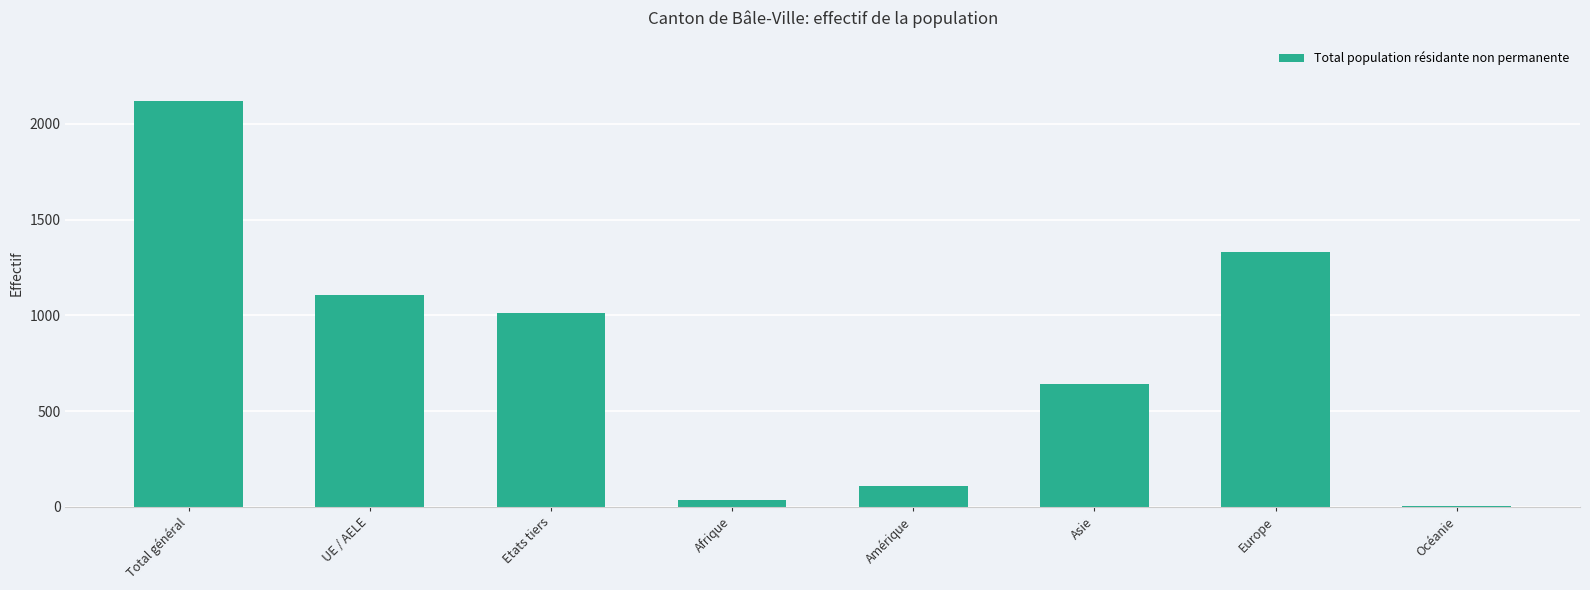

What is the change in value from Amérique to Asie?

+532